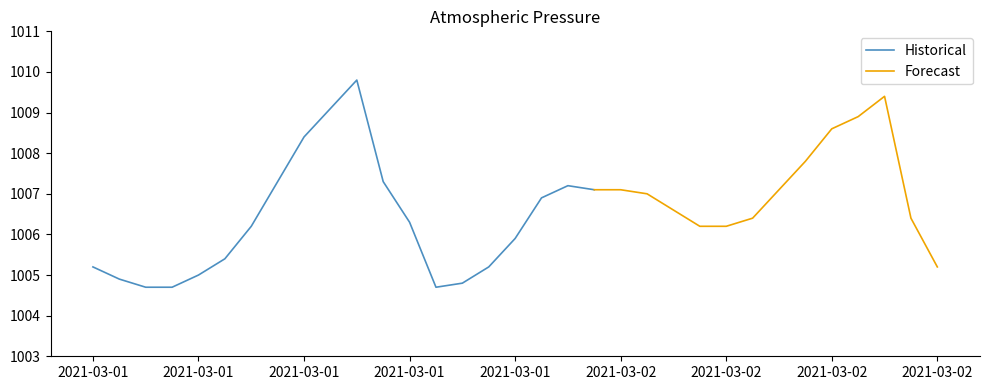

Which label corresponds to the smallest value in the chart?

2021-03-01 02:00